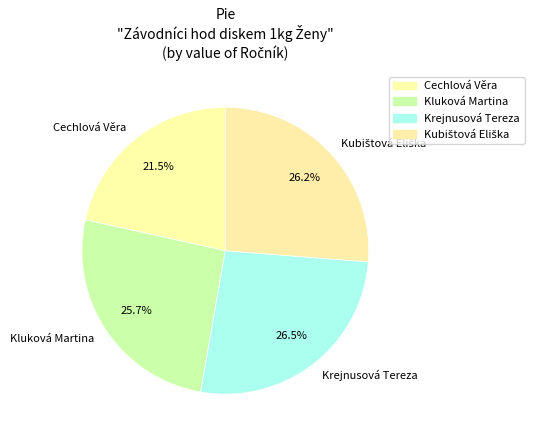

Which slice is the smallest?

Cechlová Věra